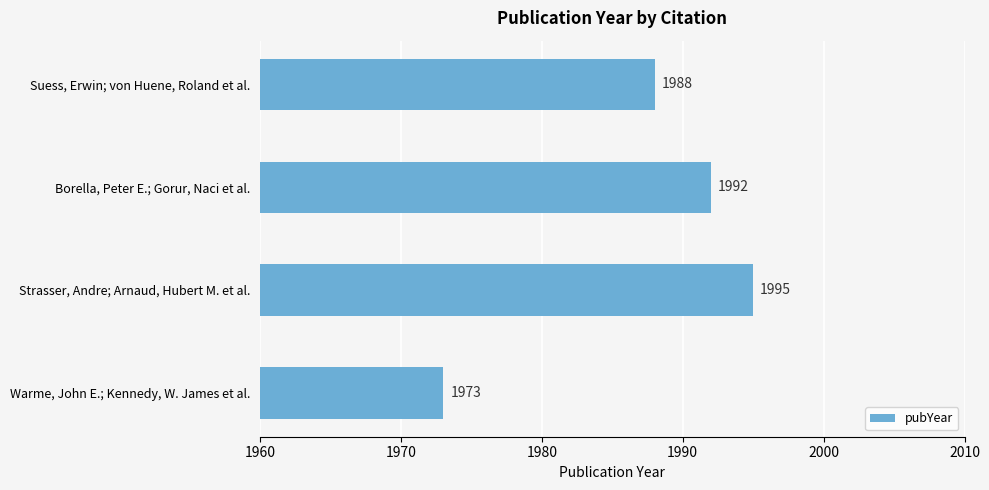

Count the values in the range 1988 to 1995.

3